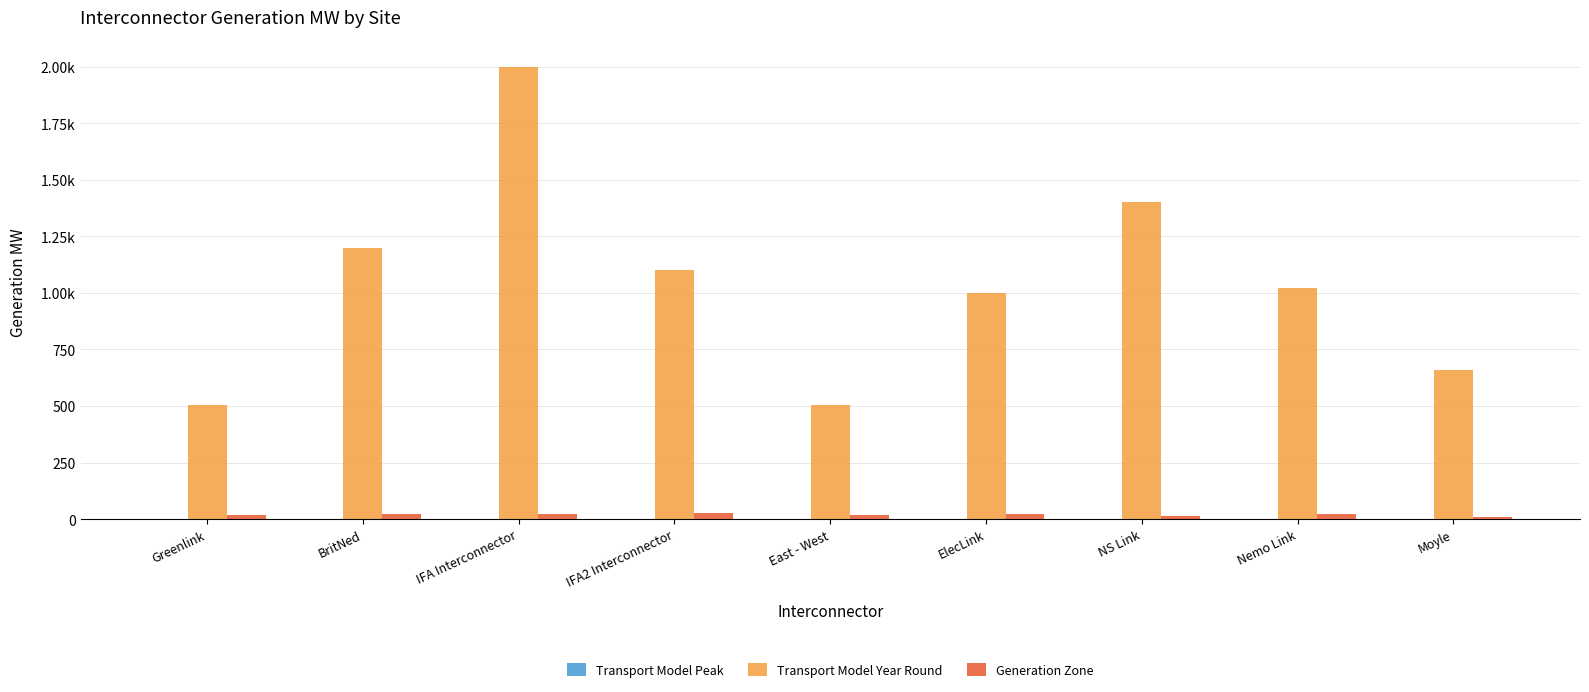

Reading right to left, list all the values displayed in this chart.

Transport Model Peak: 0	0	0	0	0	0	0	0	0
Transport Model Year Round: 660	1020	1400	1000	505	1100	2000	1200	504
Generation Zone: 10	24	13	24	16	26	24	24	20